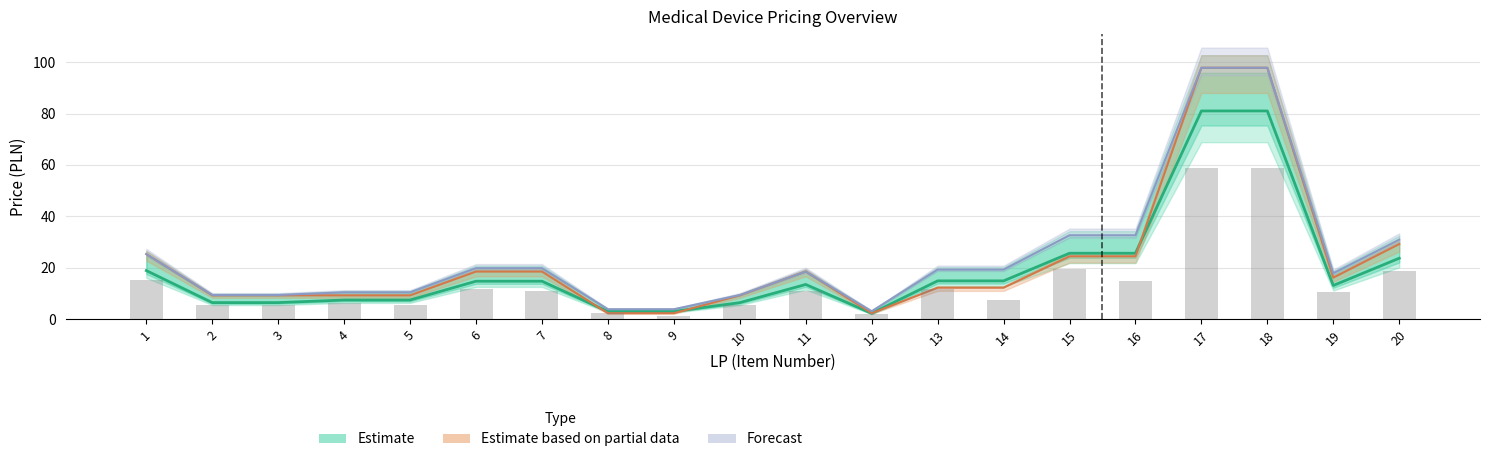

Reading left to right, transcribe all the data shown in this chart.

Estimate: 1=18.9	2=6.5	3=6.5	4=7.5	5=7.5	6=14.8	7=14.8	8=3.0	9=3.0	10=6.4	11=13.5	12=2.3	13=14.9	14=14.9	15=25.6	16=25.6	17=81.0	18=81.0	19=13.1	20=23.7
Estimate based on partial data: 1=25.3	2=9.3	3=9.3	4=9.3	5=9.3	6=18.5	7=18.5	8=2.3	9=2.3	10=9.3	11=18.5	12=2.3	13=12.2	14=12.2	15=24.4	16=24.4	17=97.8	18=97.8	19=16.1	20=29.2
Forecast: 1=25.3	2=9.4	3=9.4	4=10.4	5=10.4	6=19.9	7=19.9	8=3.9	9=3.9	10=9.4	11=18.5	12=3.1	13=19.3	14=19.3	15=32.6	16=32.6	17=97.8	18=97.8	19=17.9	20=30.9